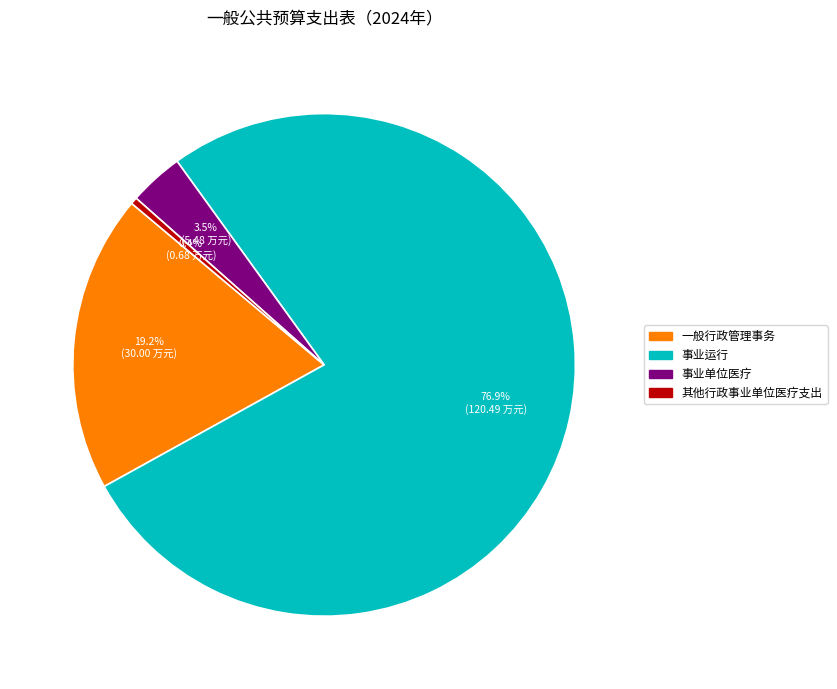

How many slices are in this pie chart?

4